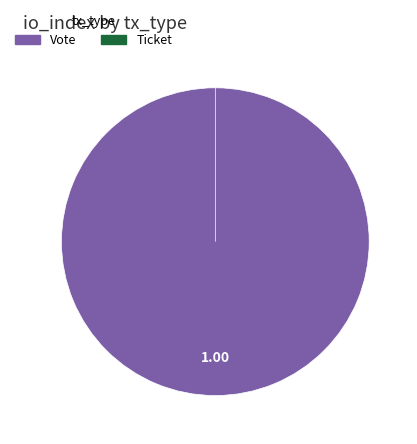

To the nearest percent, what is the difference between the largest and smallest slice percentages?

100%